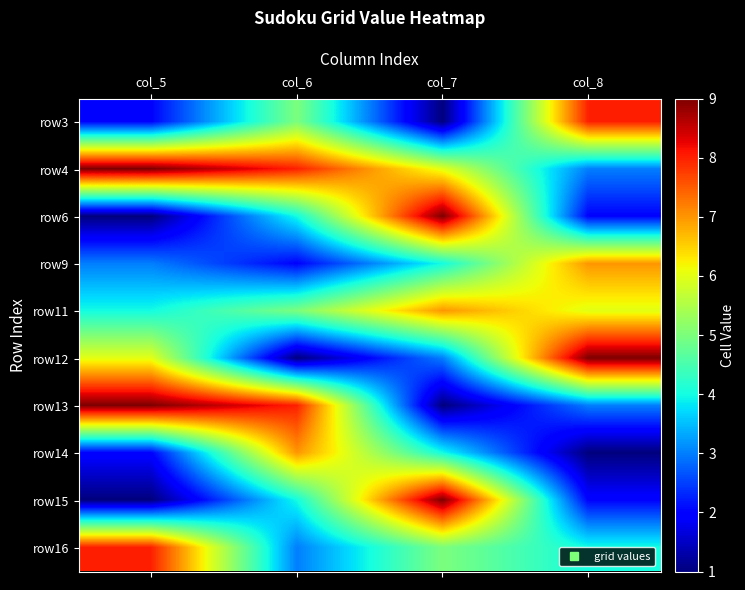

Reading left to right, transcribe all the data shown in this chart.

row3: col_5=2	col_6=5	col_7=1	col_8=8
row4: col_5=9	col_6=8	col_7=6	col_8=3
row6: col_5=1	col_6=4	col_7=9	col_8=2
row9: col_5=3	col_6=2	col_7=4	col_8=7
row11: col_5=4	col_6=5	col_7=7	col_8=6
row12: col_5=6	col_6=1	col_7=3	col_8=9
row13: col_5=9	col_6=8	col_7=1	col_8=3
row14: col_5=2	col_6=7	col_7=4	col_8=1
row15: col_5=1	col_6=4	col_7=9	col_8=2
row16: col_5=8	col_6=3	col_7=5	col_8=4